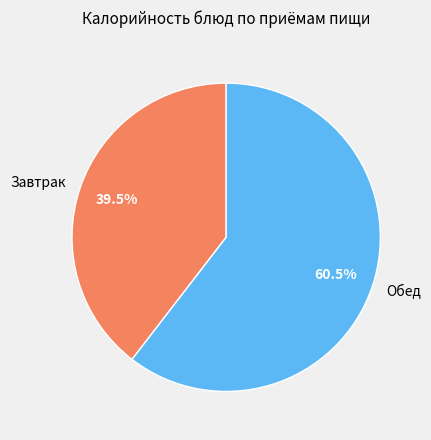

Which has a higher value, Обед or Завтрак?

Обед